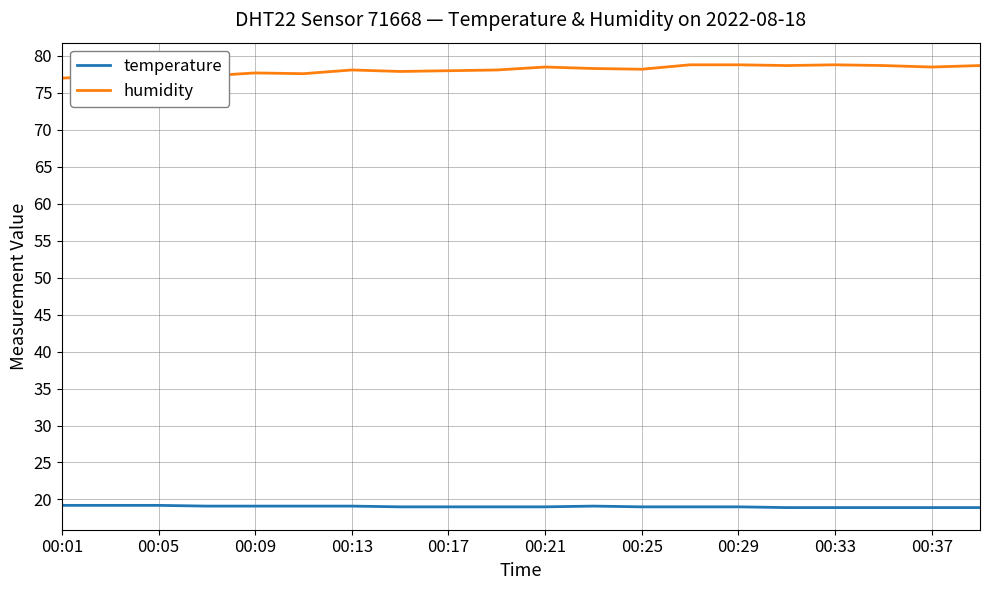

What is the maximum value shown in the chart?

78.8